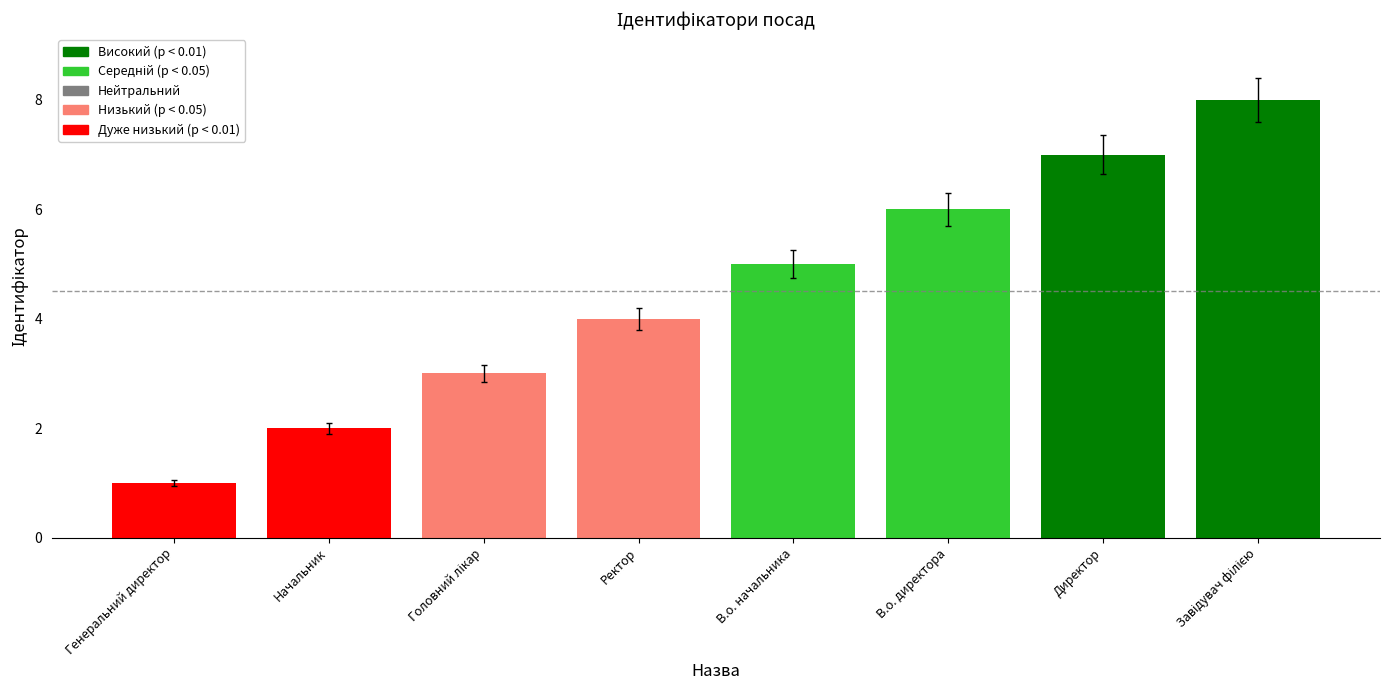

Reading right to left, list all the values displayed in this chart.

8	7	6	5	4	3	2	1